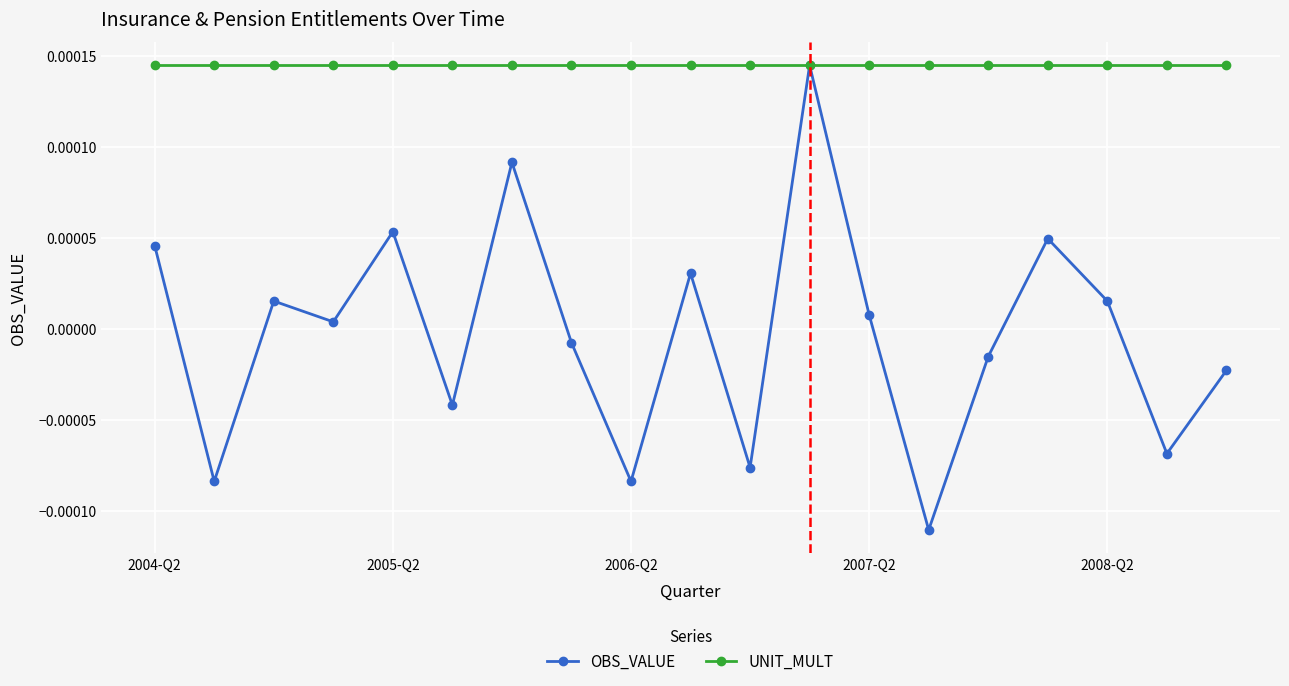

How many negative values does the OBS_VALUE series have?

9